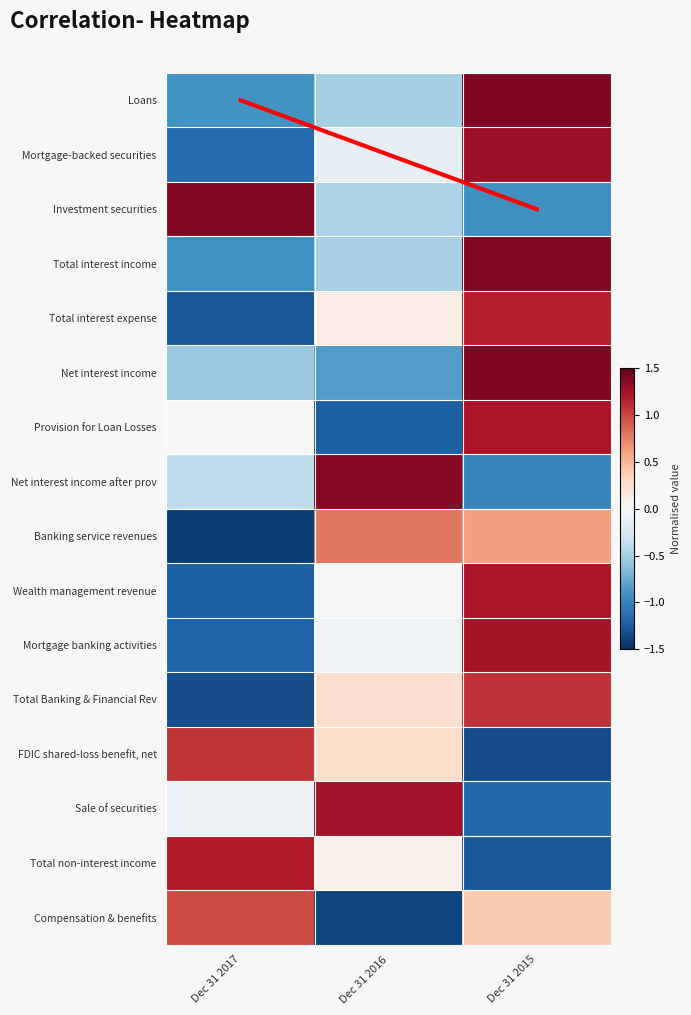

Rank the series at Dec 31 2015 from highest to lowest value.

Net interest income, Loans, Total interest income, Mortgage-backed securities, Mortgage banking activities, Provision for Loan Losses, Wealth management revenue, Total interest expense, Total Banking & Financial Rev, Banking service revenues, Compensation & benefits, Investment securities, Net interest income after prov, Sale of securities, Total non-interest income, FDIC shared-loss benefit, net